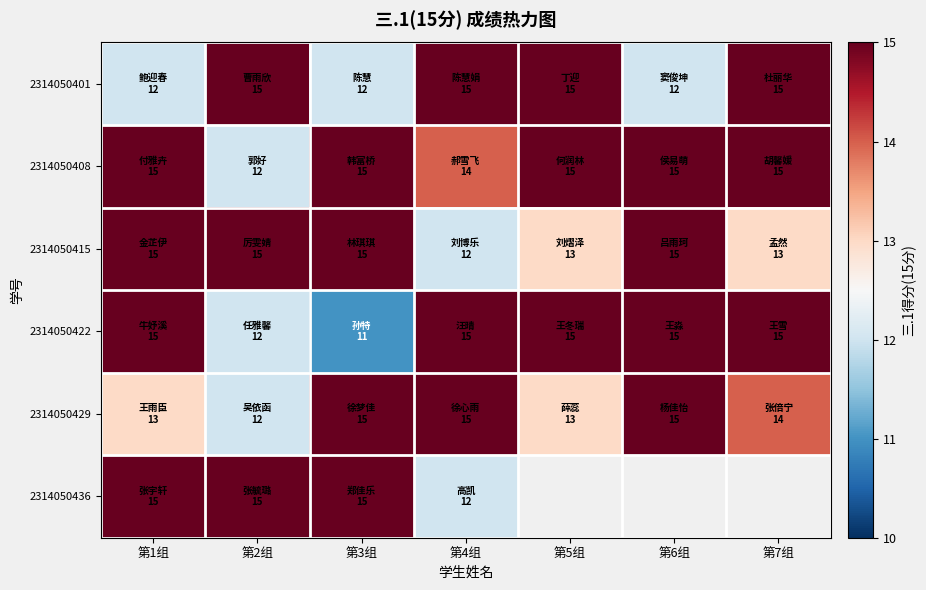

At which label does 2314050429 reach its minimum?

第2组